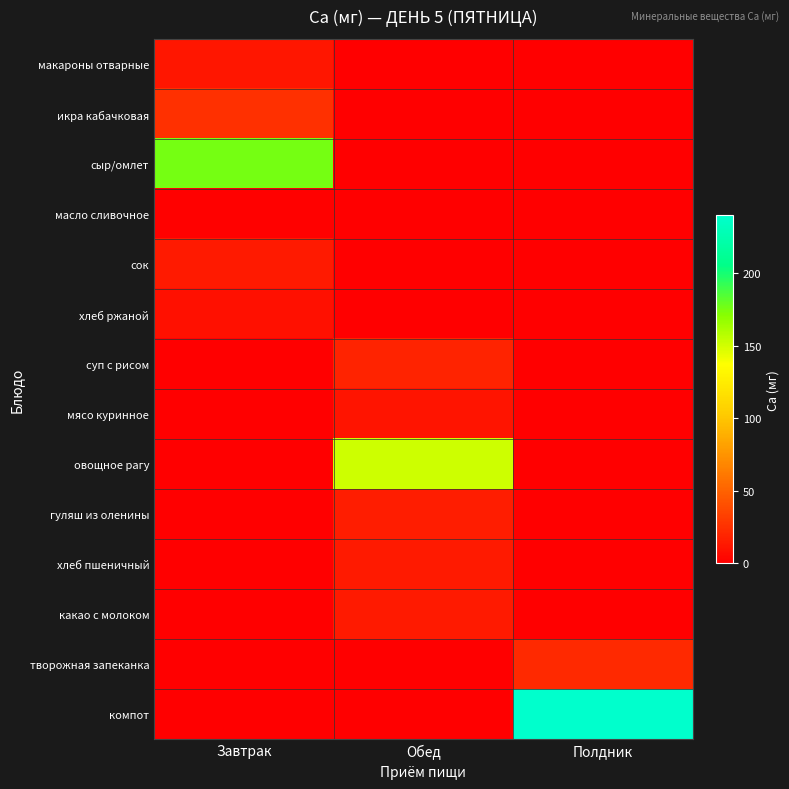

At how many categories does at least one series exceed 204?

1